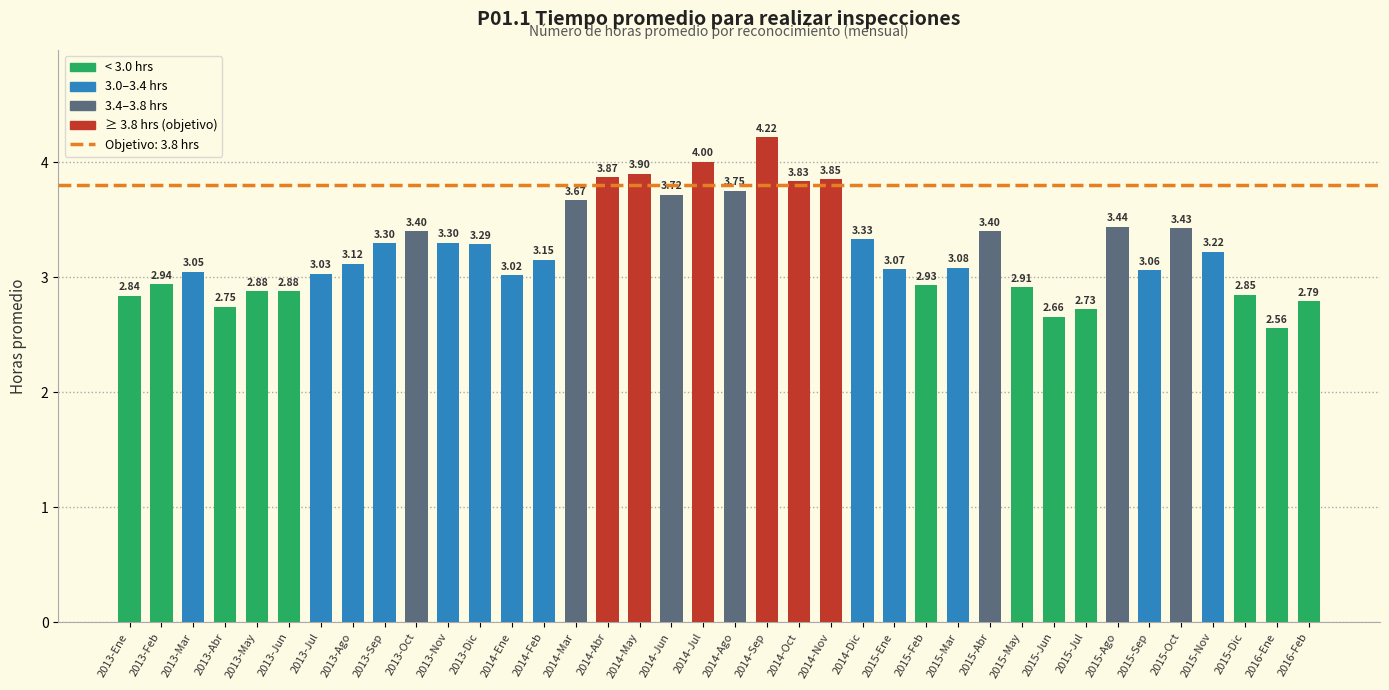

At which label does the data first exceed 3?

2013-Mar